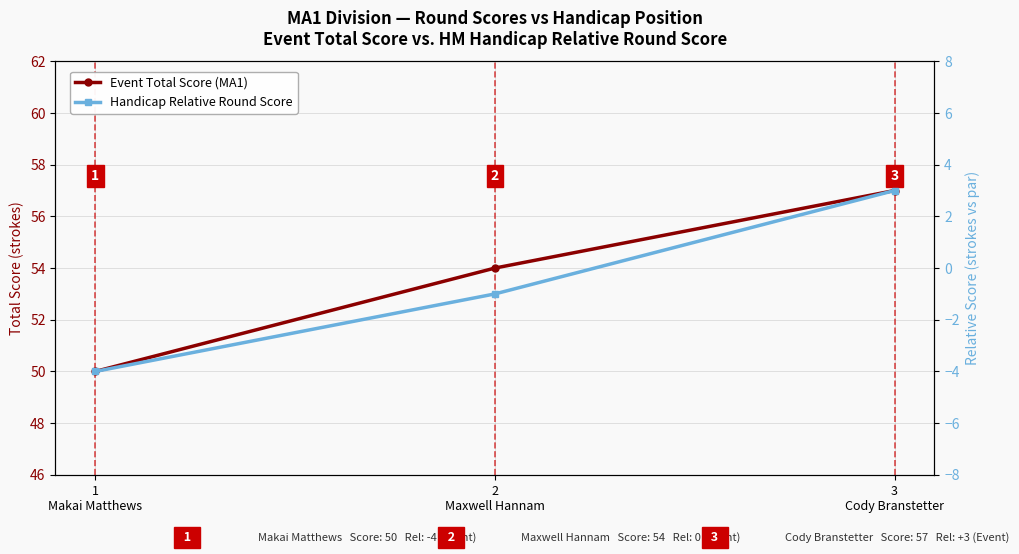

What is the sum of all Event Total Score values?

161